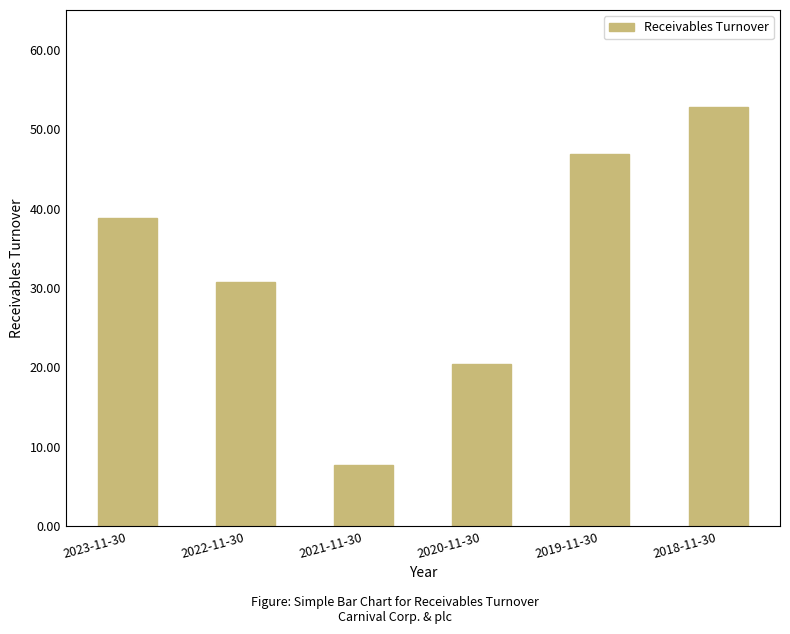

What is the maximum value shown in the chart?

52.7